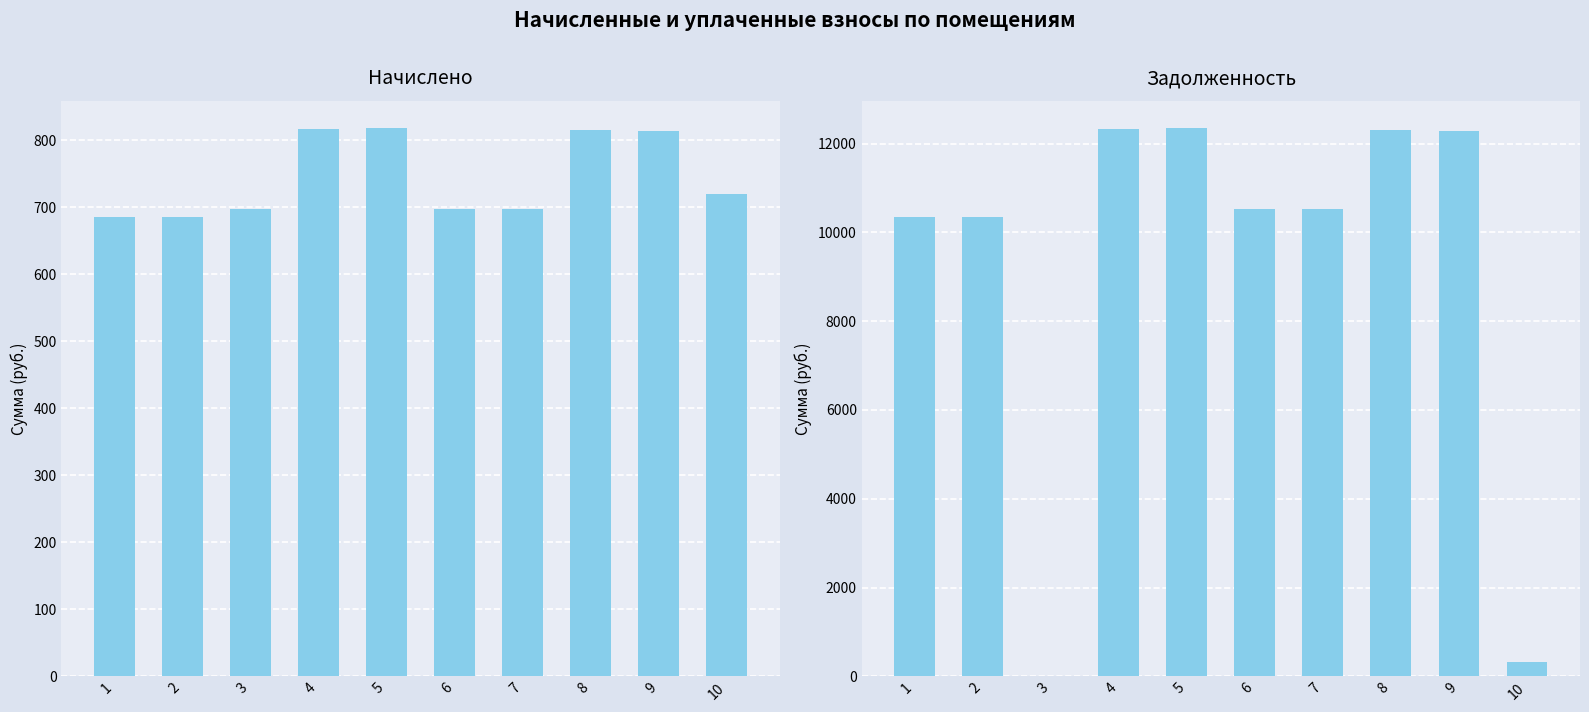

Which series has the largest total across all categories?

задолженность